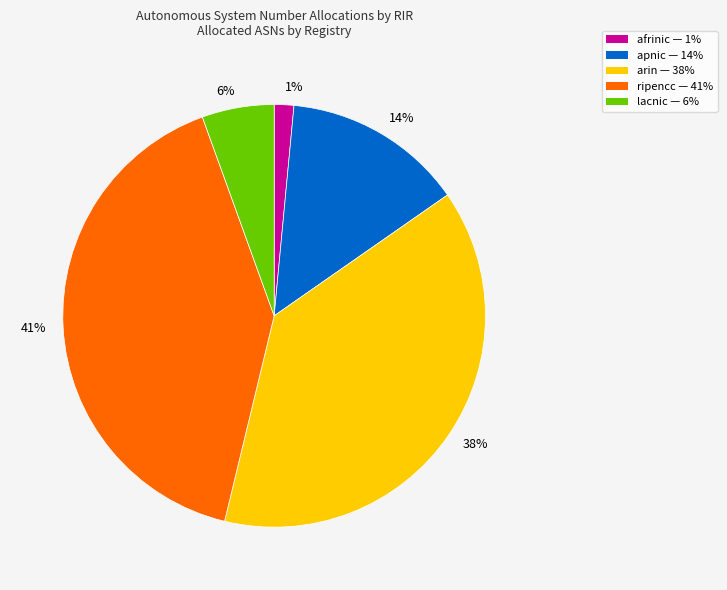

To the nearest percent, what is the combined percentage of 14% and 41%?

55%